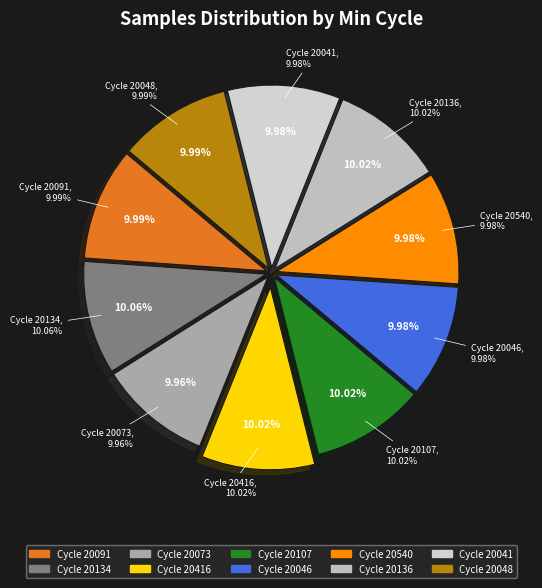

Between 28 and 28, which is larger?

28